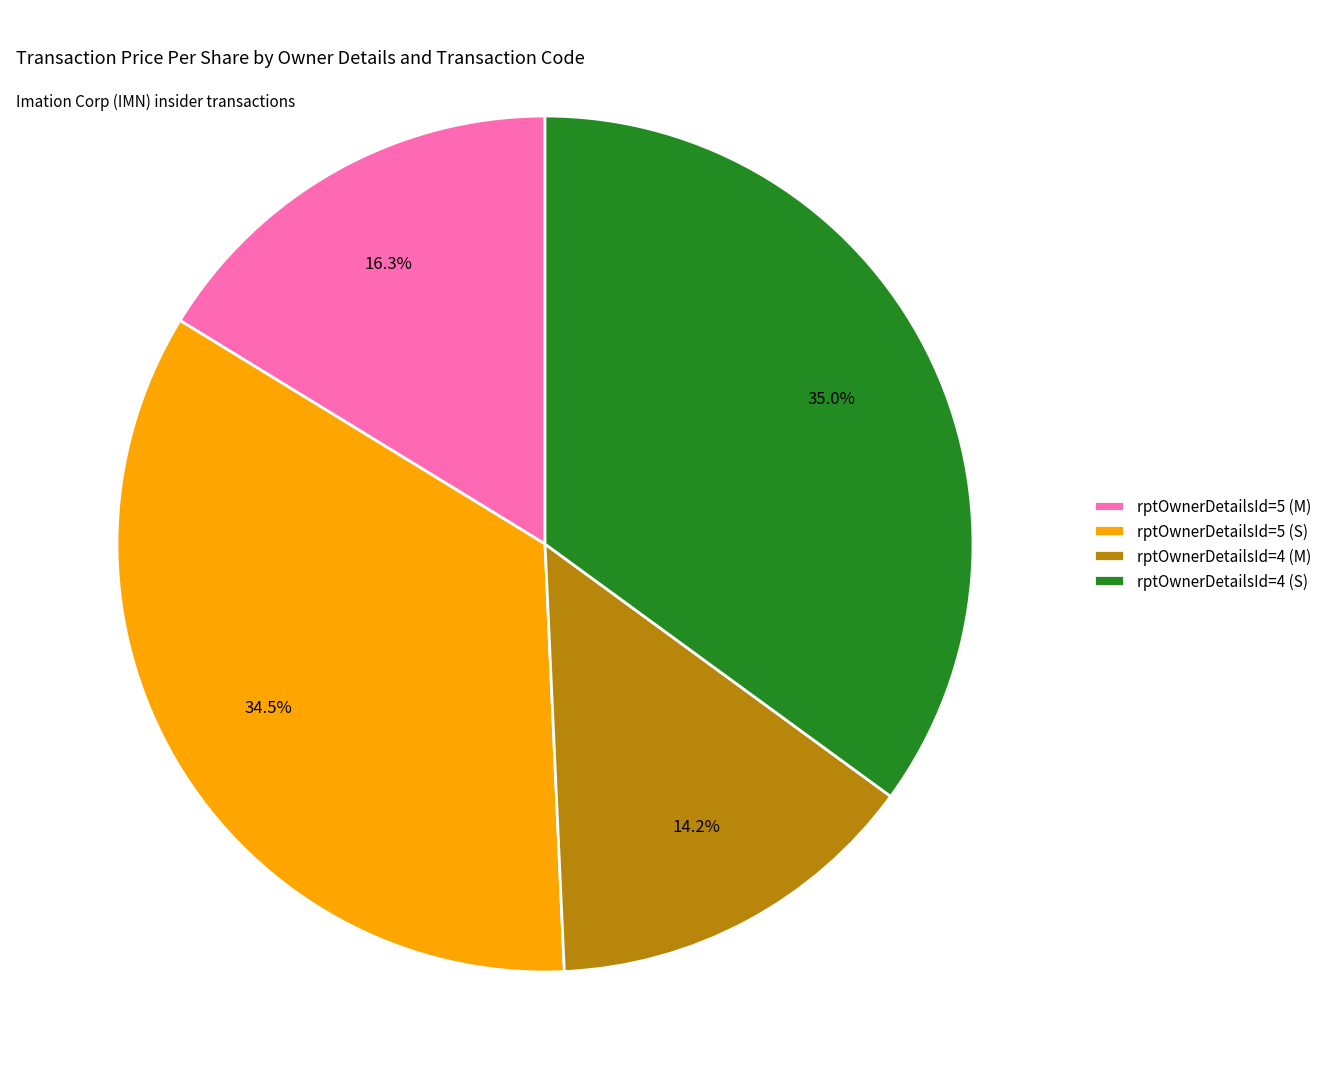

Approximately how many times larger is the value at rptOwnerDetailsId=5 (M) compared to rptOwnerDetailsId=4 (M)?

1.1